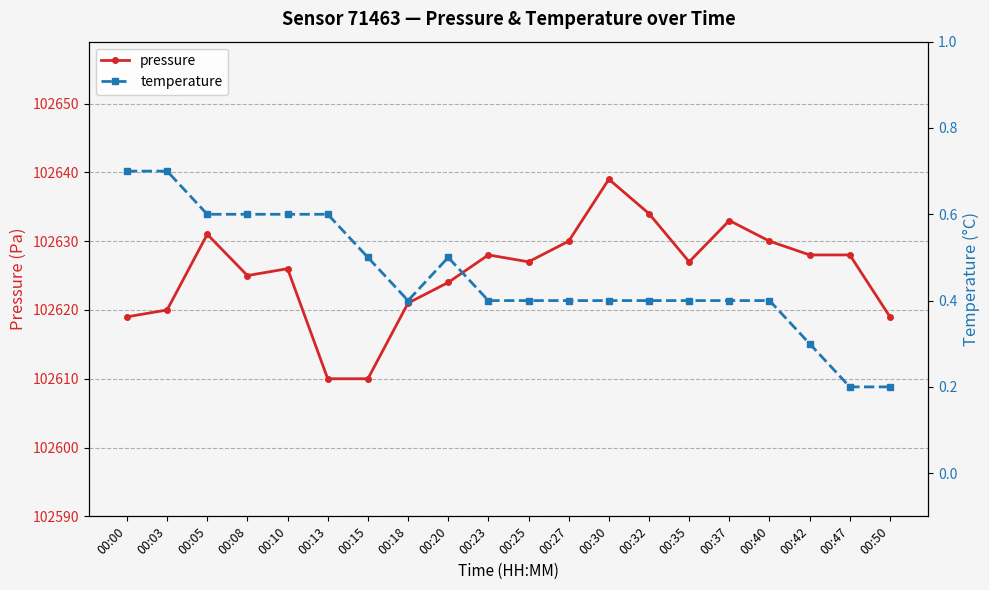

True or false: pressure and temperature cross at least once.

False